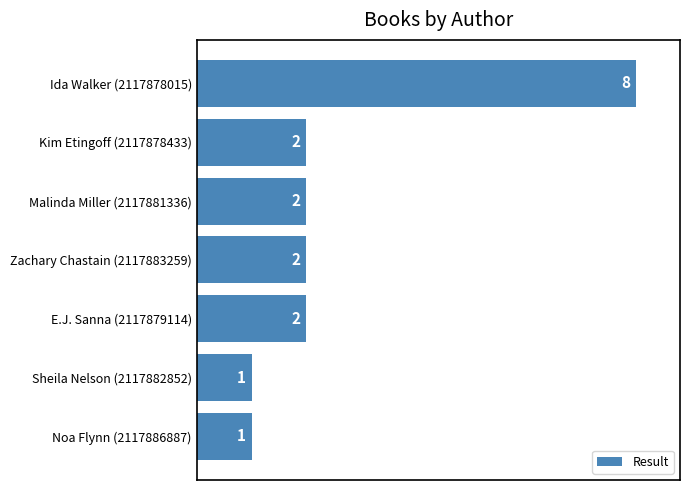

Reading top to bottom, what are all the values shown in this chart?

8	2	2	2	2	1	1